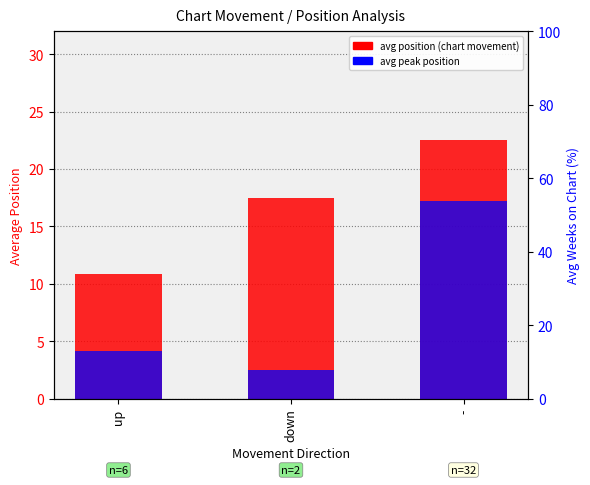

The value of avg position (chart movement) at up is 3.7. True or false?

False